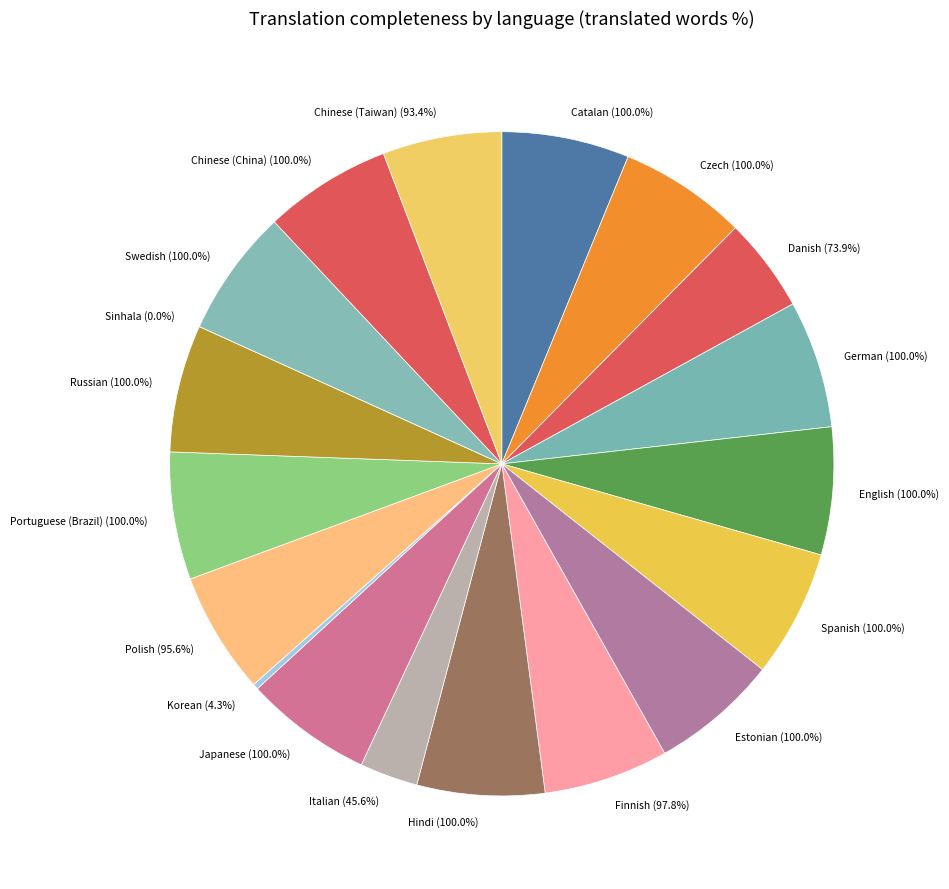

How many slices are in this pie chart?

19